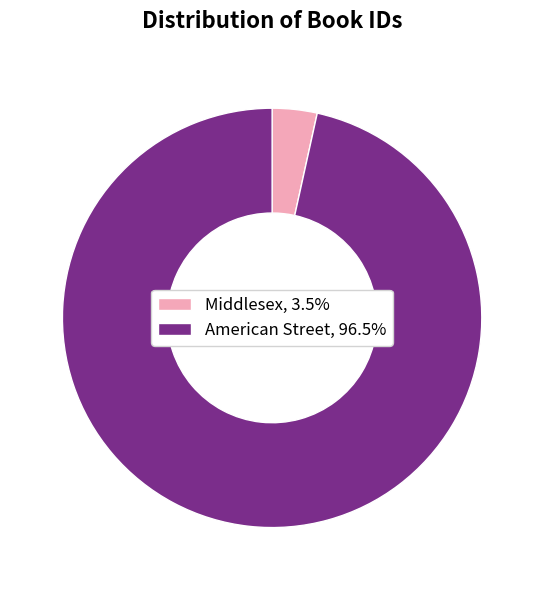

Does Middlesex, 3.5% account for over 50% of the chart?

No